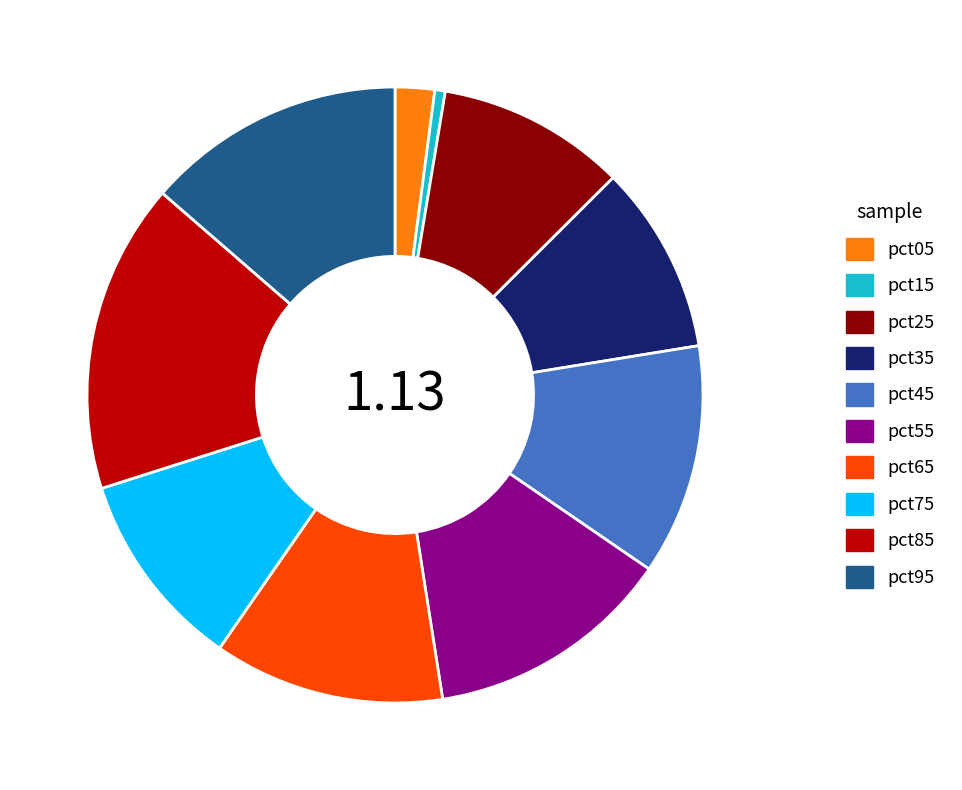

Is there any slice that represents more than half of the pie?

No